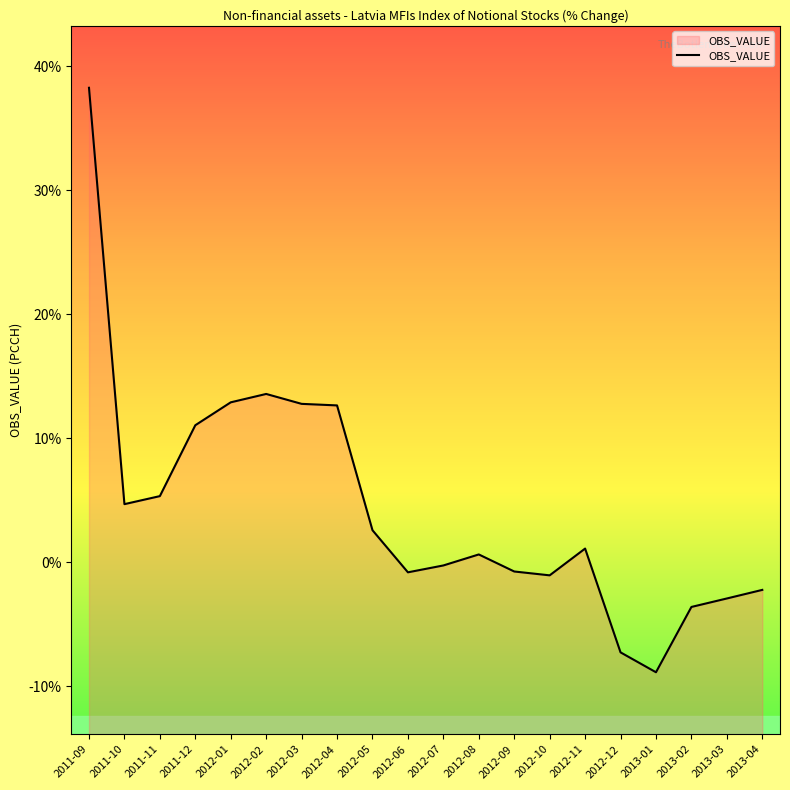

True or false: the data shows -0.8 at 2012-06.

True